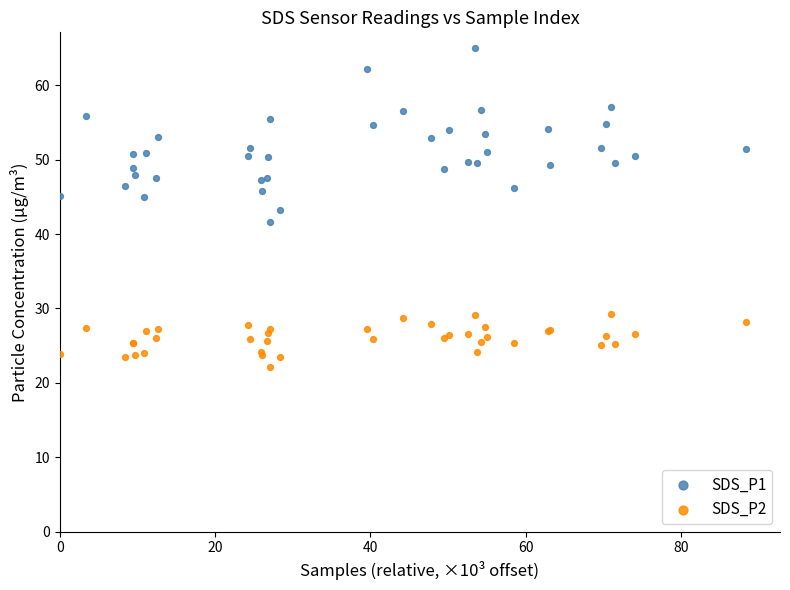

Which series has the largest Y range (max minus min)?

SDS_P1